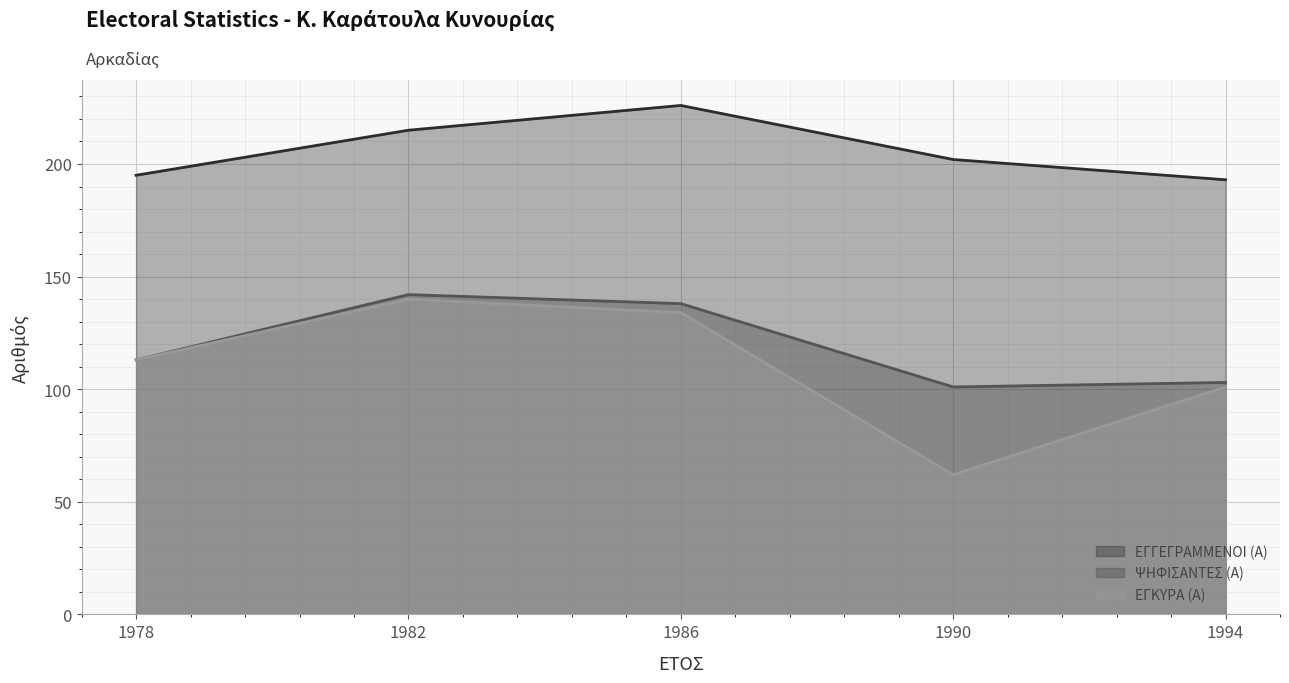

Between 1982 and 1994, which series saw the biggest shift?

ΨΗΦΙΣΑΝΤΕΣ (Α)